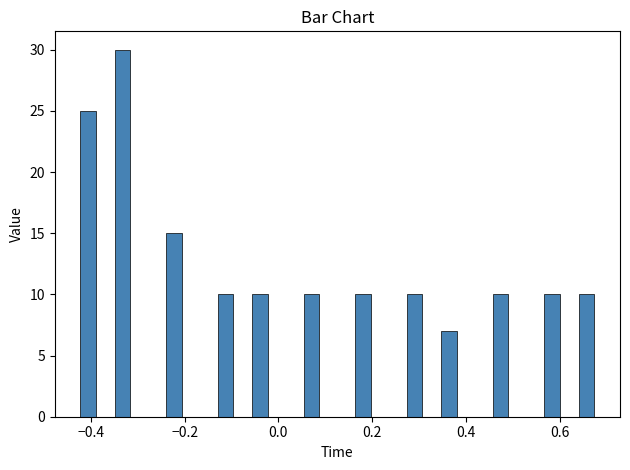

Read against the x-axis, roughly where is the centre of the tallest bar?

-0.34